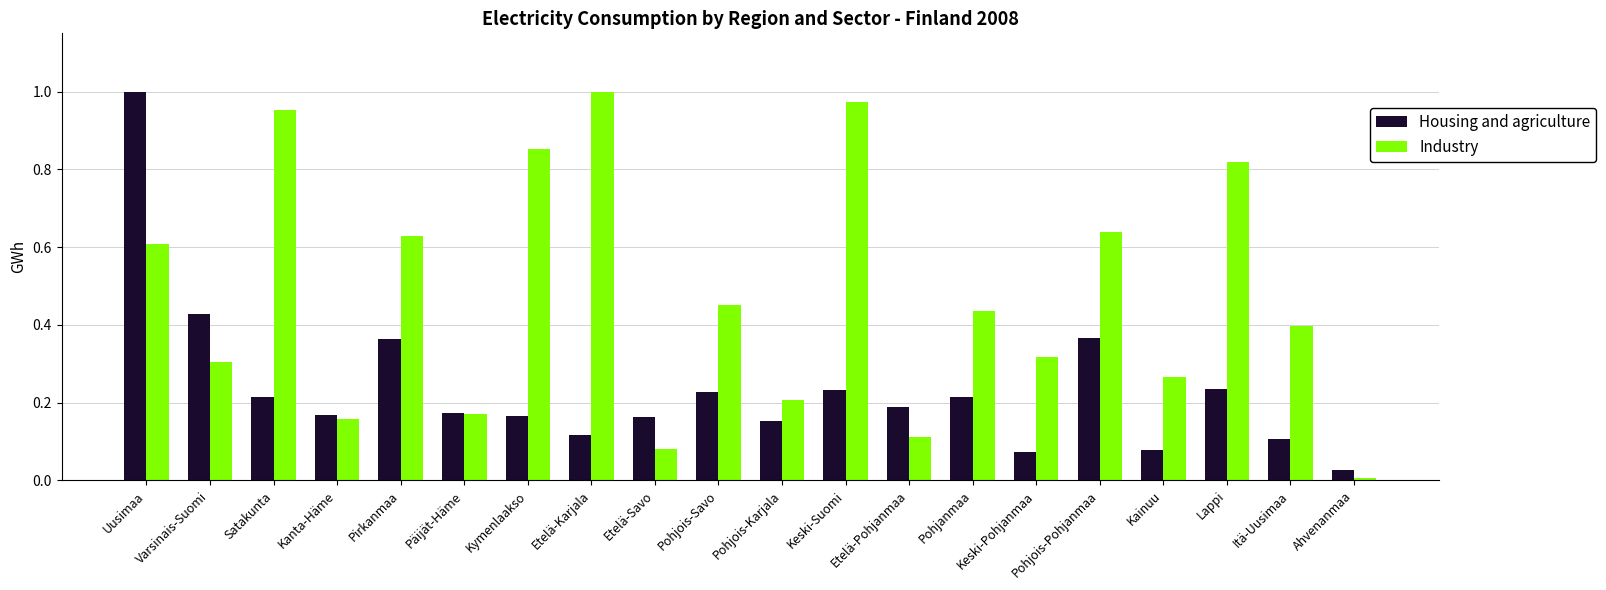

Are the bars horizontal?

No